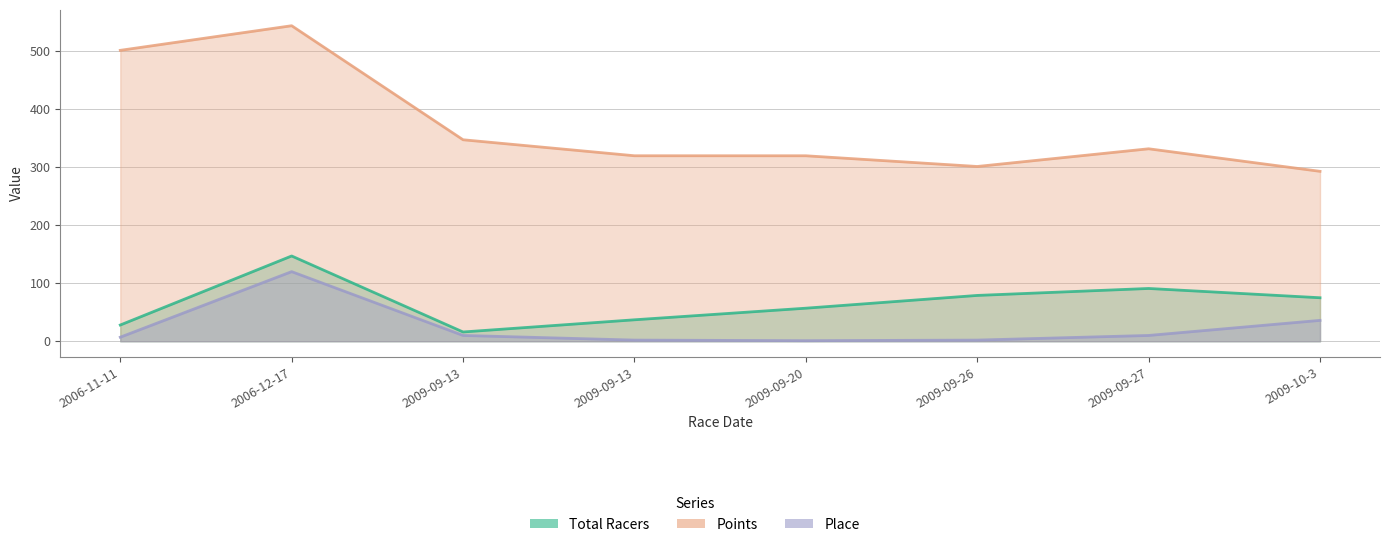

Reading right to left, transcribe all the data shown in this chart.

Total Racers: 2009-10-3=75.0	2009-09-27=91.0	2009-09-26=79.0	2009-09-20=57.0	2009-09-13=37.0	2009-09-13=16.0	2006-12-17=147.0	2006-11-11=28.0
Points: 2009-10-3=292.9	2009-09-27=331.8	2009-09-26=301.3	2009-09-20=319.7	2009-09-13=319.8	2009-09-13=347.3	2006-12-17=543.9	2006-11-11=501.5
Place: 2009-10-3=36.0	2009-09-27=10.0	2009-09-26=2.0	2009-09-20=1.0	2009-09-13=2.0	2009-09-13=10.0	2006-12-17=120.0	2006-11-11=7.0